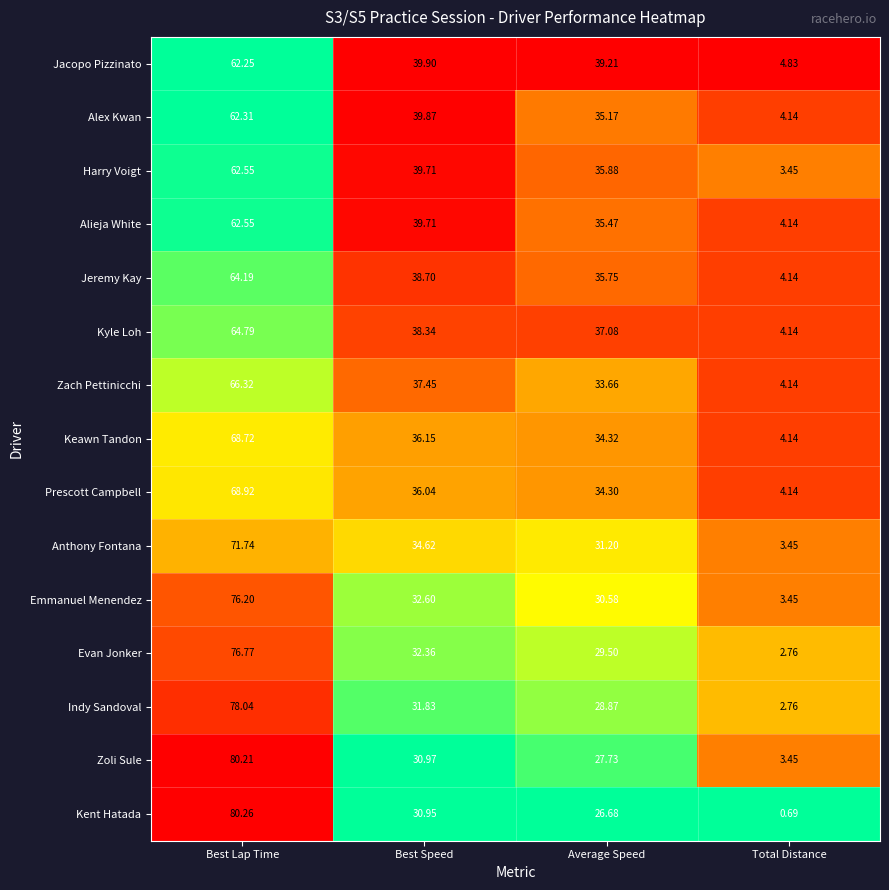

Which category has the lowest value across all series?

Total Distance